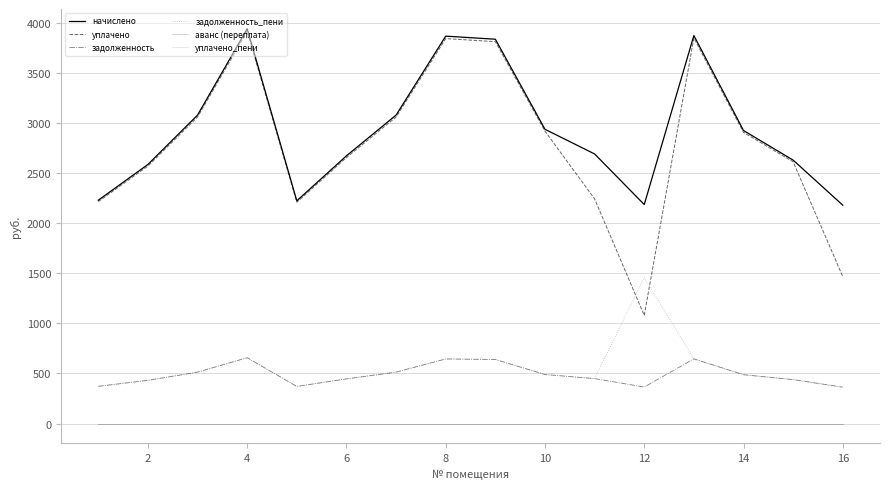

Reading right to left, list all the values displayed in this chart.

начислено: 2179.2	2628.6	2924.1	3872.1	2185.4	2690.2	2936.4	3835.2	3866.0	3078.0	2671.7	2222.3	3939.8	3078.0	2585.5	2228.5
уплачено: 1466.6	2611.9	2905.6	3847.6	1078.8	2241.8	2917.8	3810.9	3841.5	3058.4	2654.8	2208.3	3914.9	3058.5	2569.1	2214.3
задолженность: 363.2	438.1	487.4	645.4	364.2	448.4	489.4	639.2	644.3	513.0	445.3	370.4	656.6	513.0	430.9	371.4
задолженность_пени: 363.2	438.1	487.4	645.4	1456.9	448.4	489.4	639.2	644.3	512.5	445.3	370.4	656.6	513.0	430.9	371.4
аванс (переплата): 0.0	0.0	0.0	0.0	0.0	0.0	0.0	0.0	0.0	0.0	0.0	0.0	0.0	0.0	0.0	0.0
уплачено_пени: 0.0	0.0	0.0	0.0	0.0	0.0	0.0	0.0	0.0	0.0	0.0	0.0	0.0	0.0	0.0	0.0